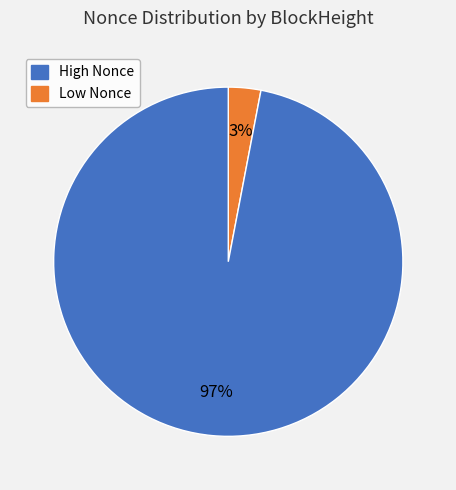

Is there any slice that represents more than half of the pie?

Yes